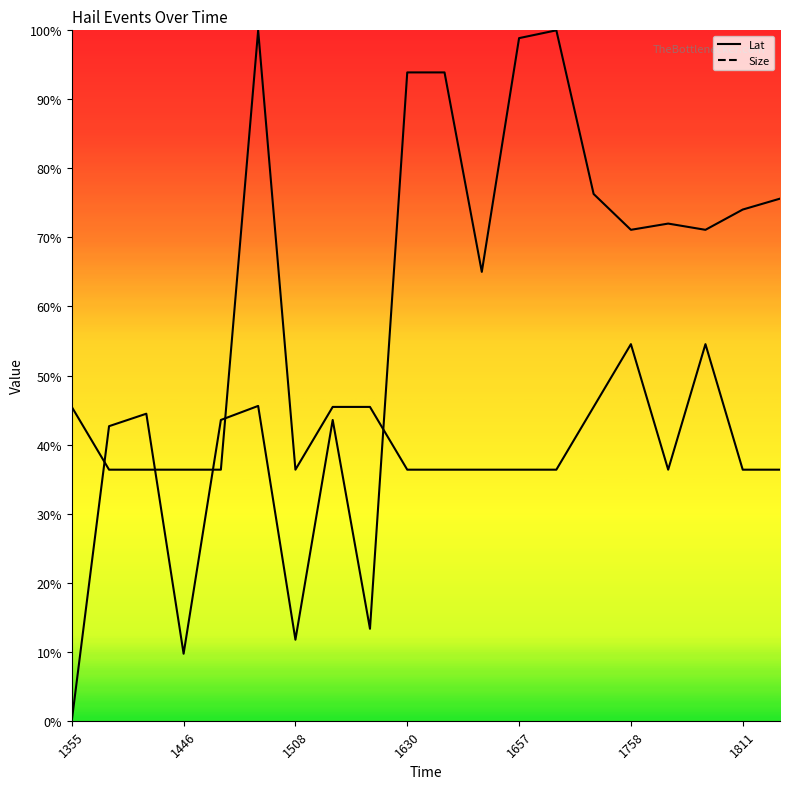

Is the value of Size at 1758 greater than the value of Lat at 1811?

No